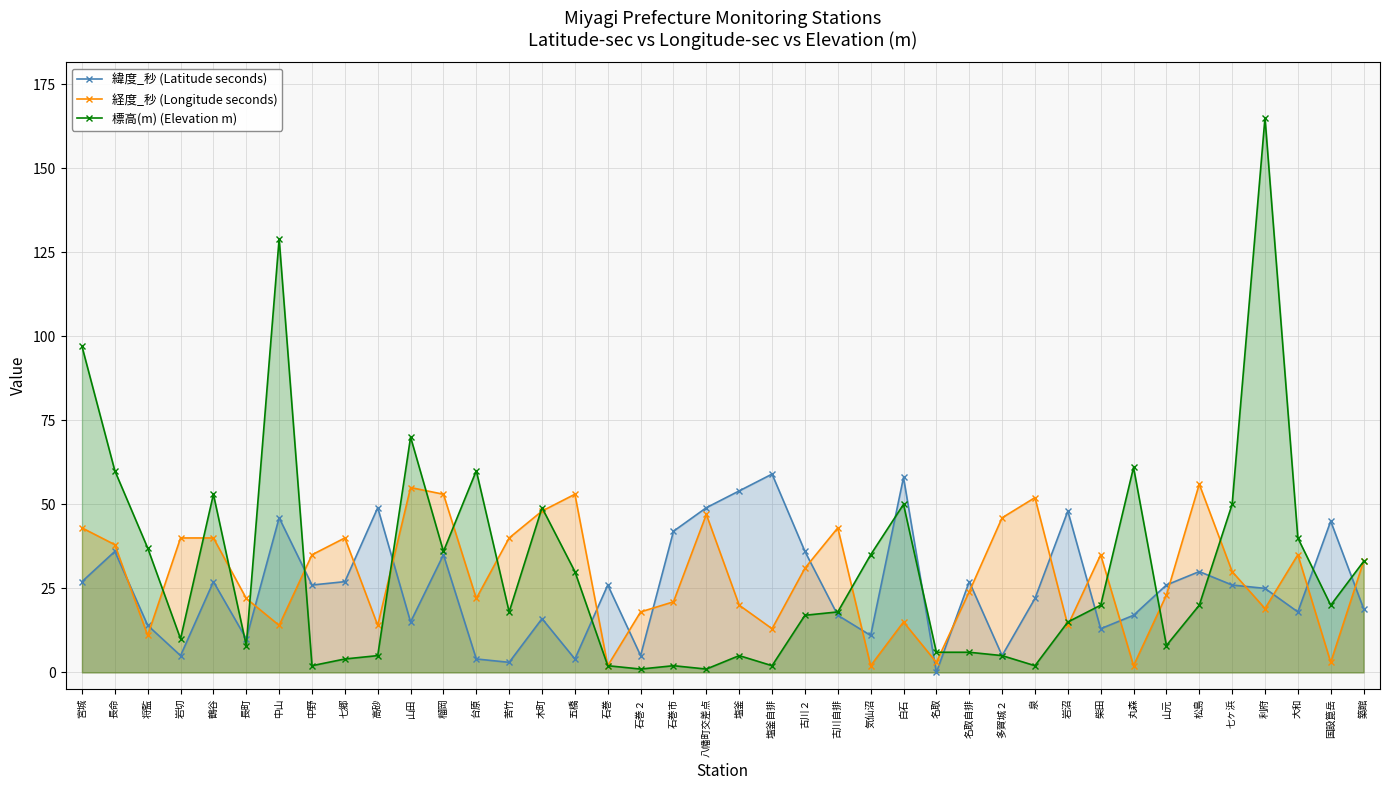

What are all the series names shown in the legend?

緯度_秒 (Latitude seconds), 経度_秒 (Longitude seconds), 標高(m) (Elevation m)